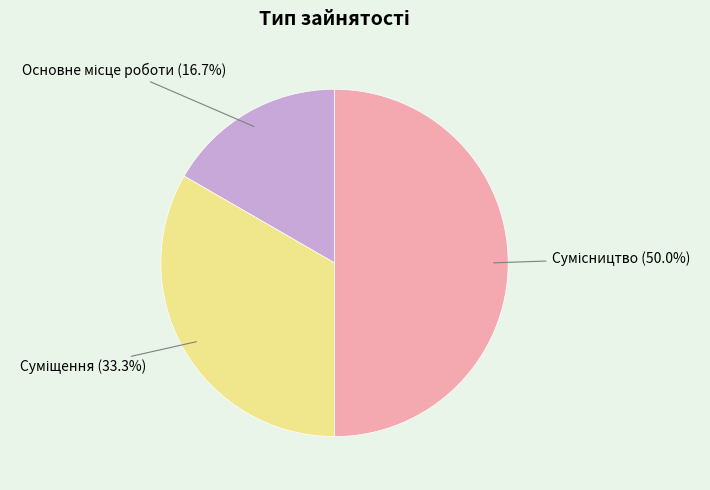

To the nearest percent, what is the difference between the Сумісництво and Основне місце роботи slice percentages?

33%